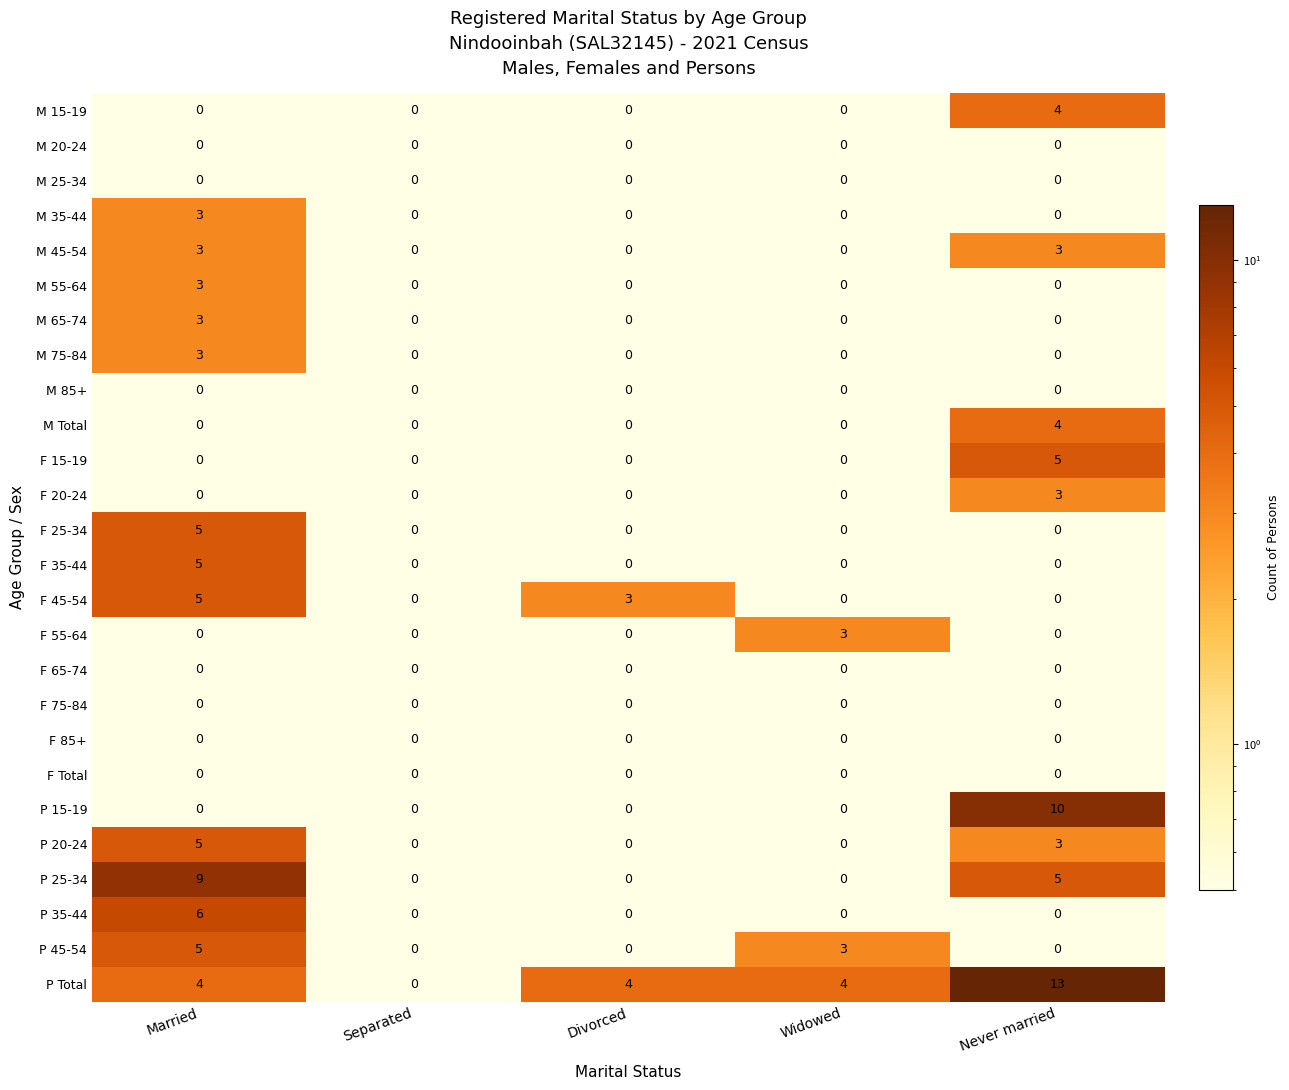

The P 45-54 series shows 0 at Divorced. True or false?

True